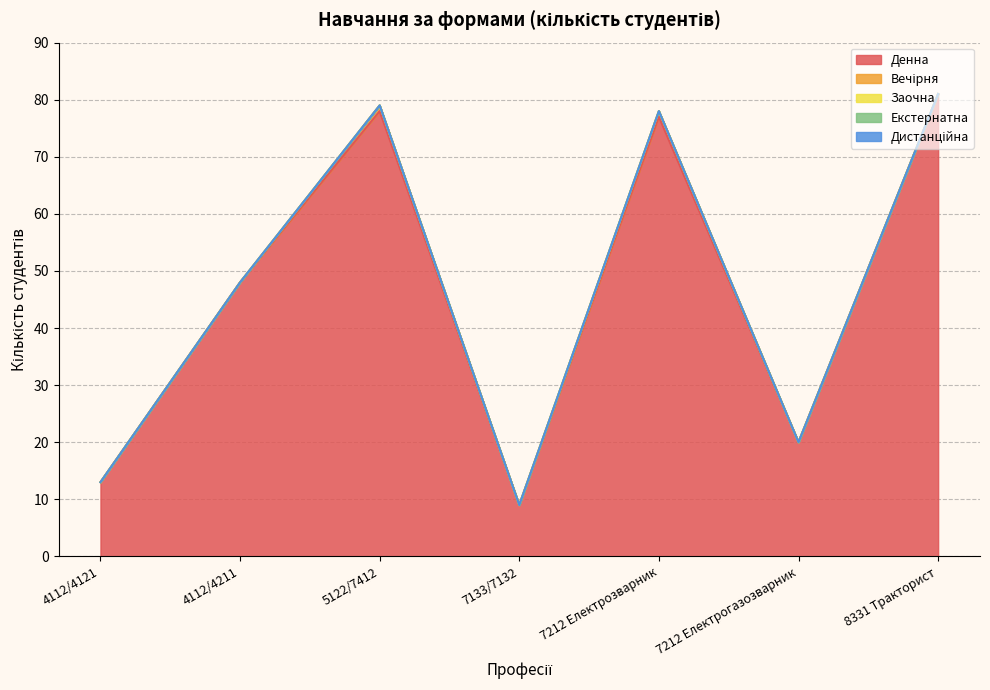

How many data points in Денна are less than 48?

3